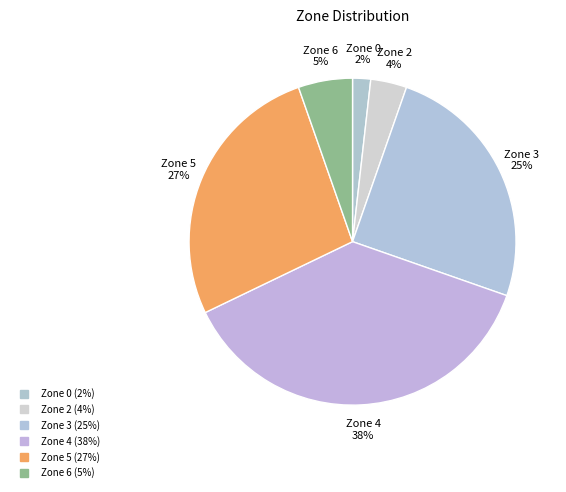

Count the number of slices in the pie.

6